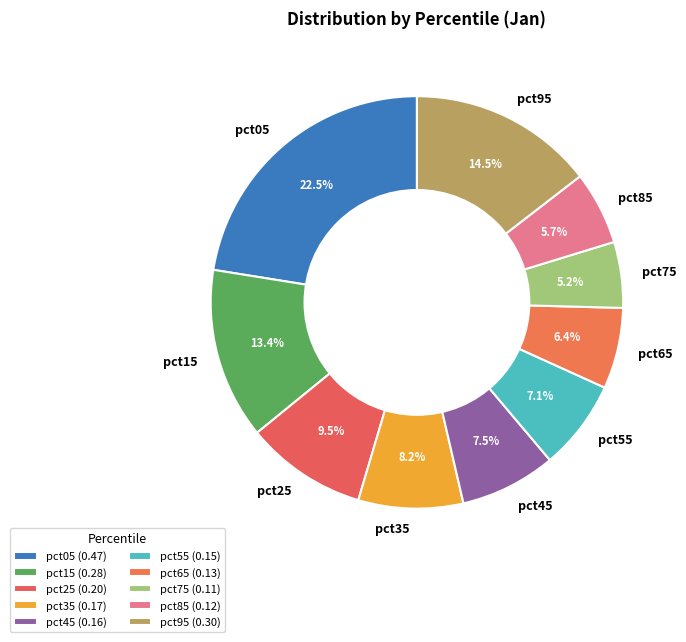

What is the largest slice in the pie chart?

pct05